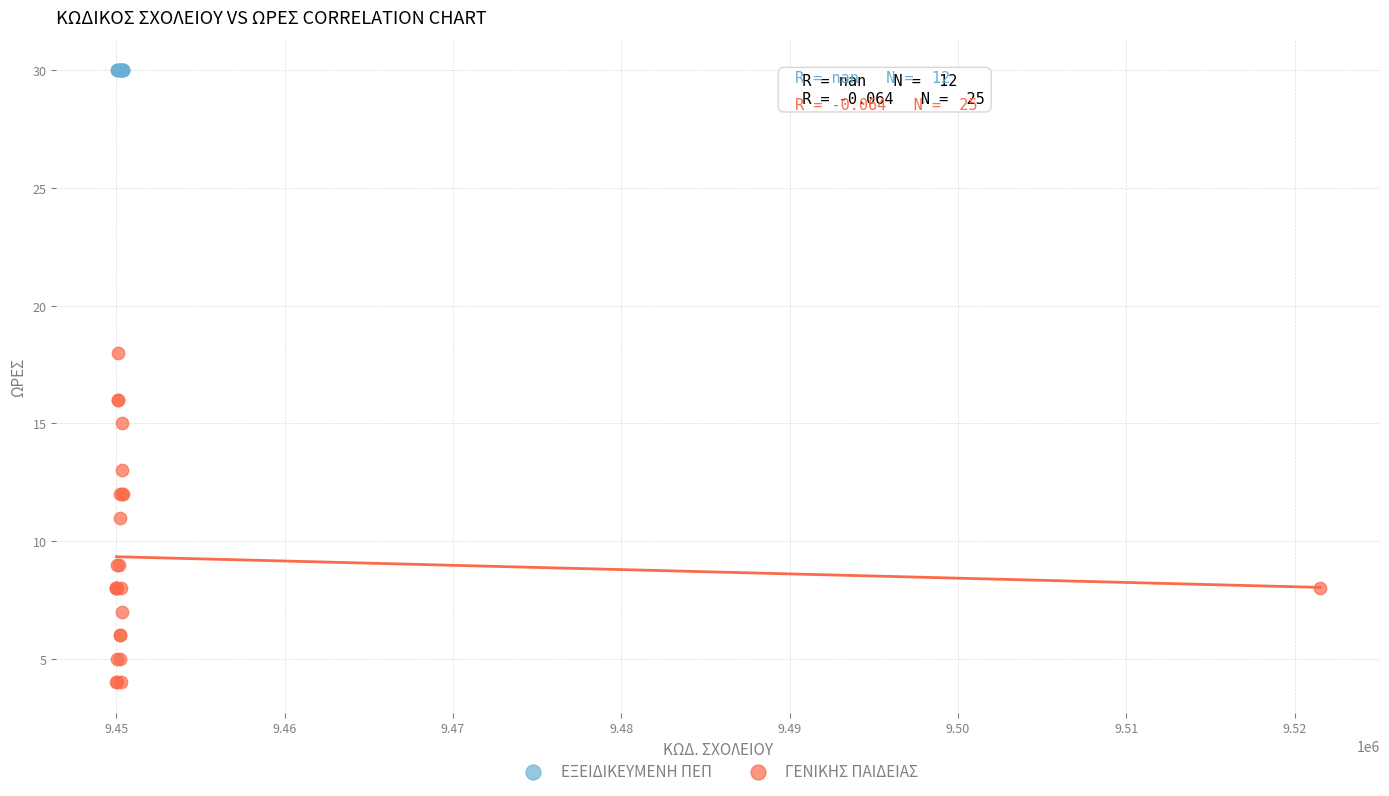

Which series contains the highest Y value?

ΕΞΕΙΔΙΚΕΥΜΕΝΗ ΠΕΠ